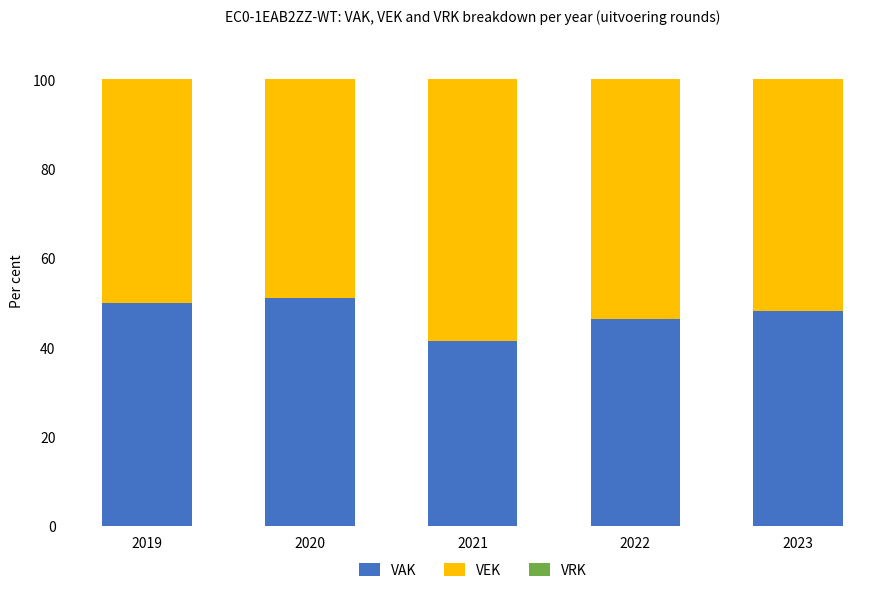

Read the VAK value at 2021.

41.4